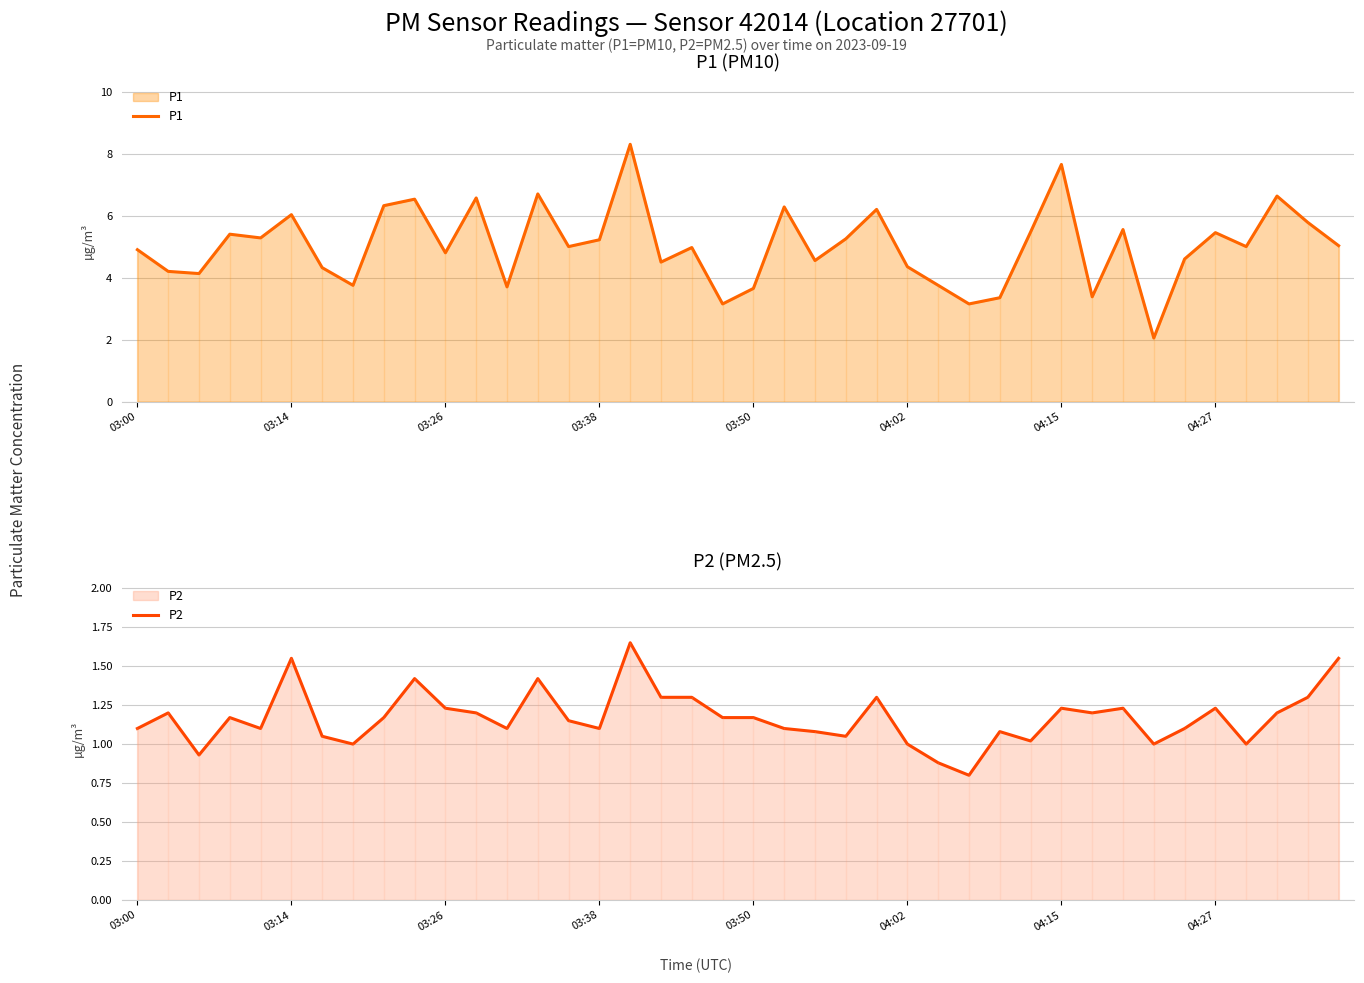

List the series in order of their overall mean, lowest first.

P2, P1